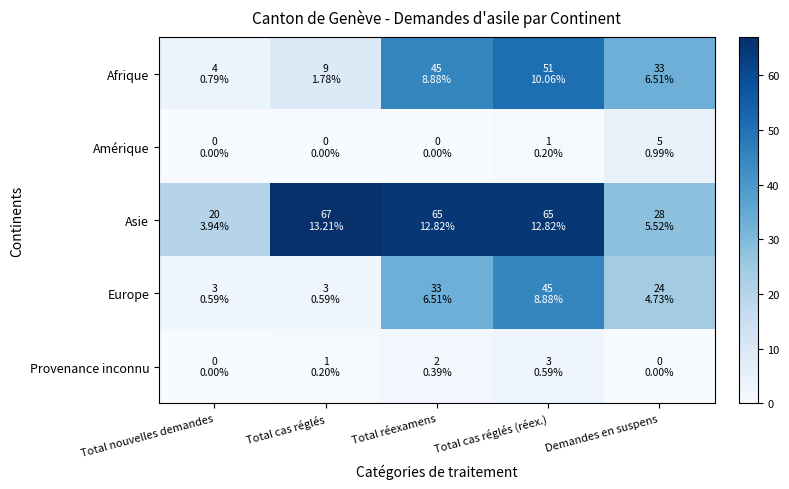

What is the total value across all series at Total réexamens?

145